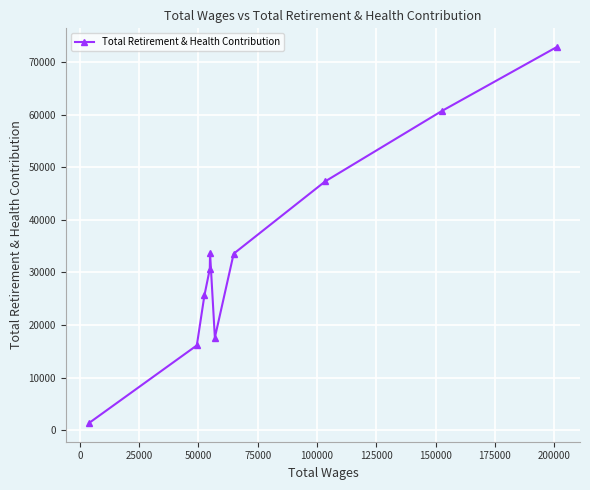

What is the difference between the maximum and minimum values?

71448